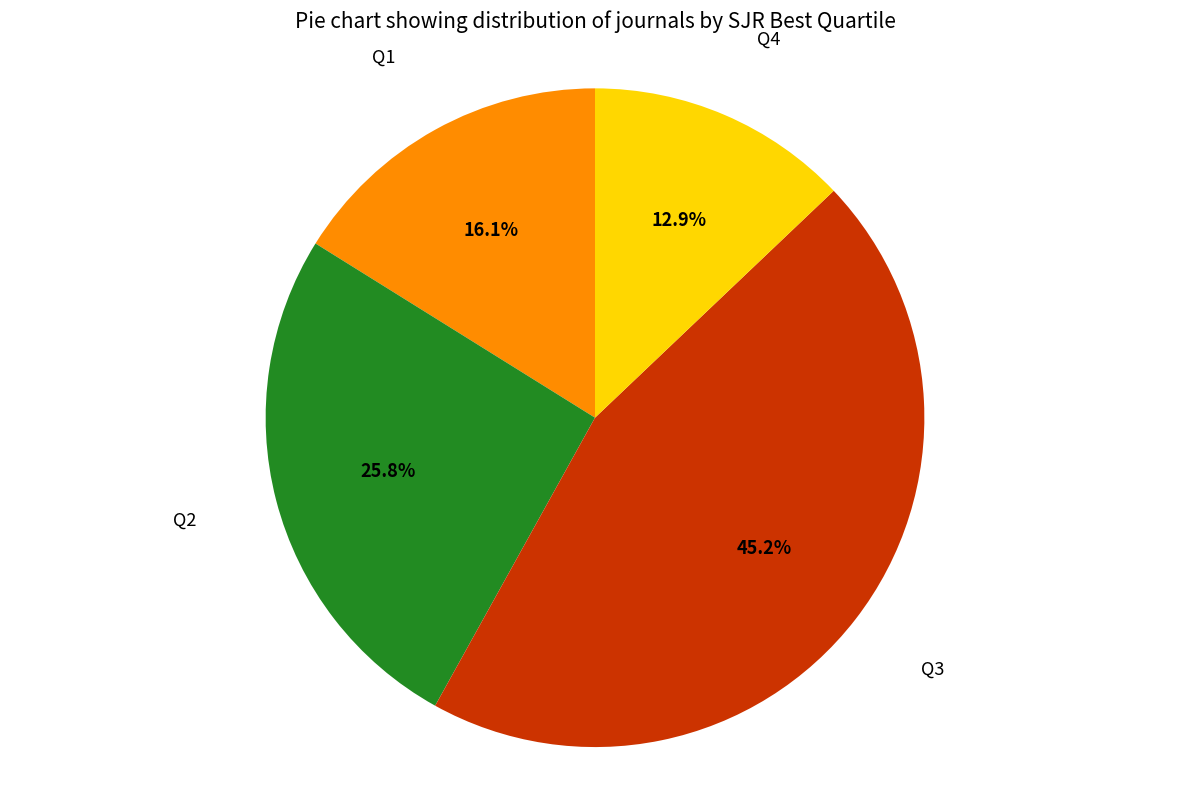

What percentage is the Q3 slice, to the nearest percent?

45%